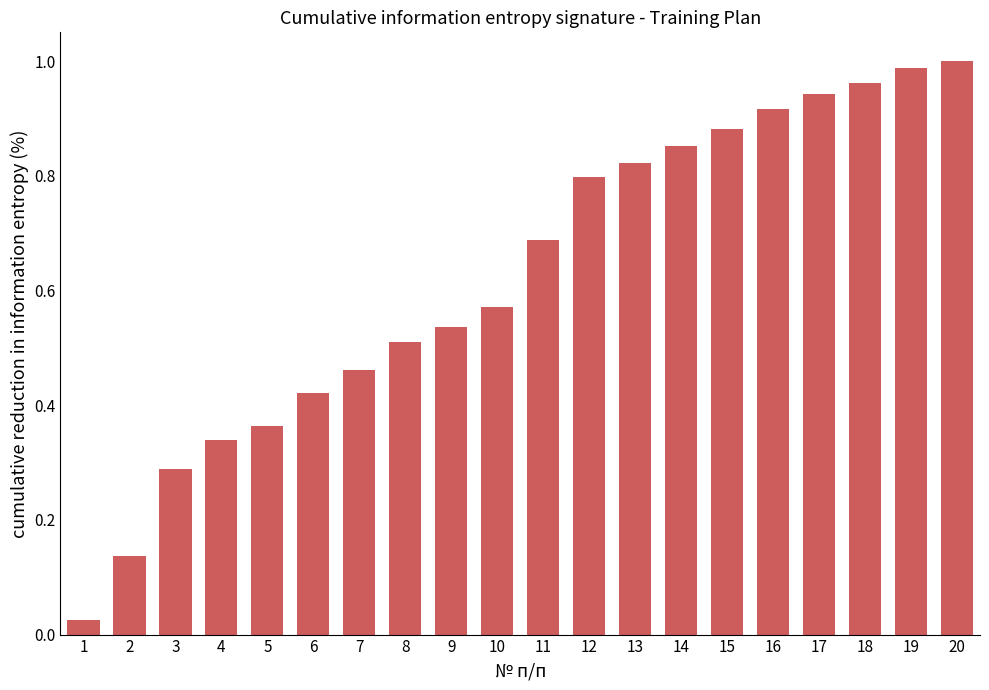

Which label corresponds to the smallest value in the chart?

1